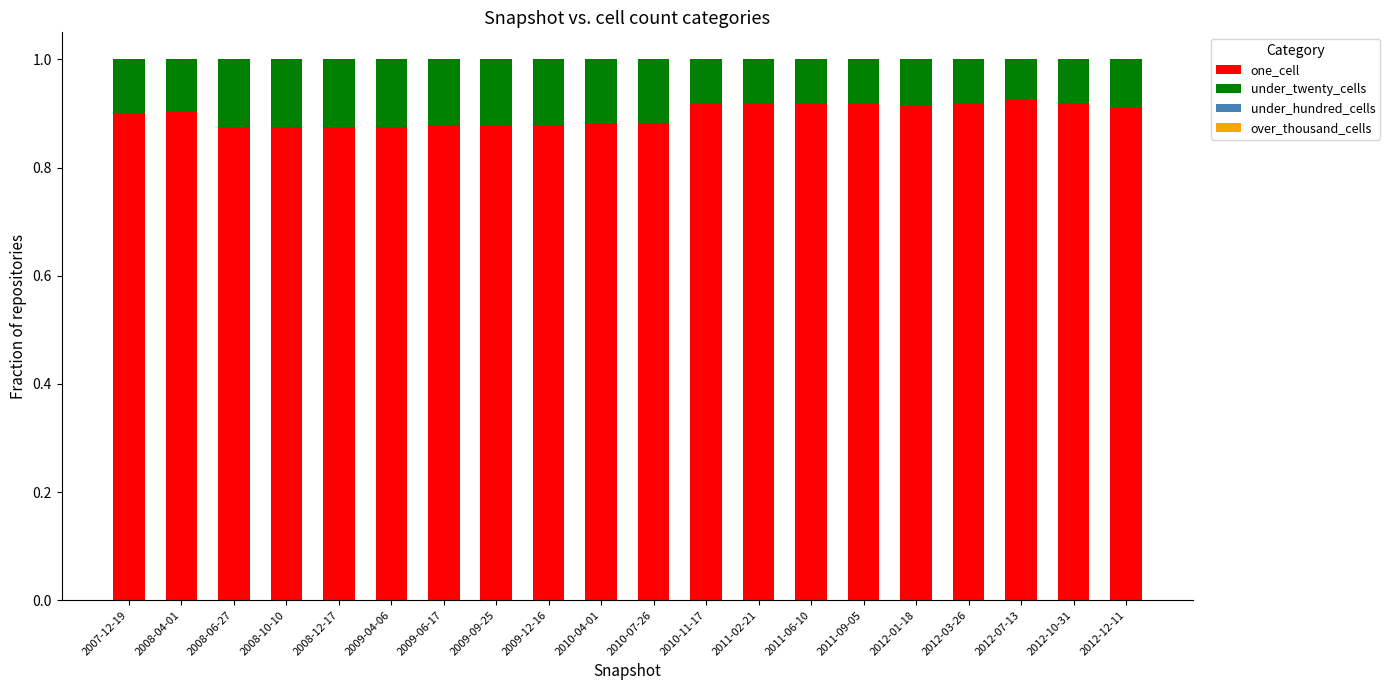

What is the total value across all series at 2009-04-06?

1.0